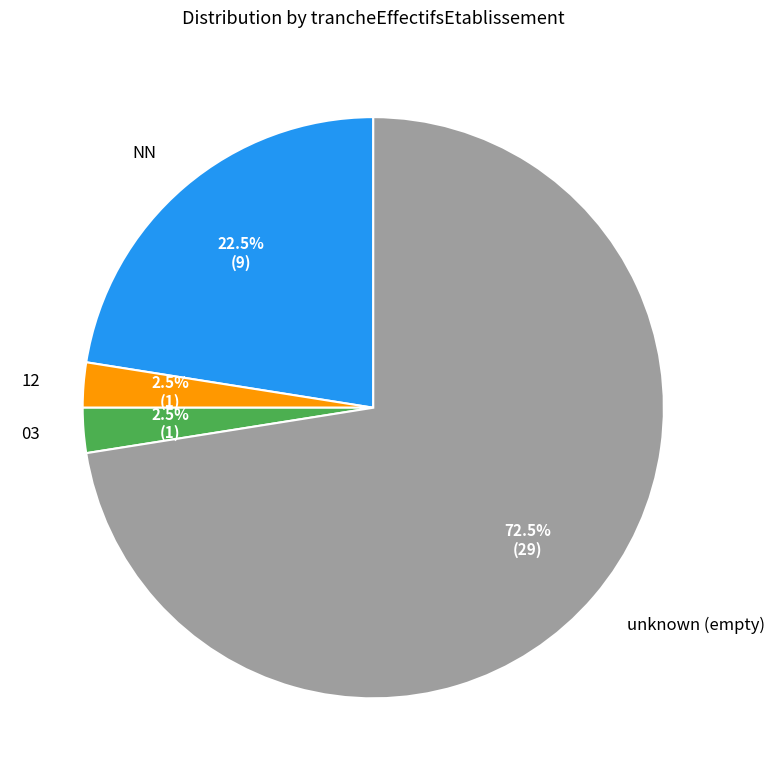

Approximately how many times larger is the value at NN compared to 12?

9.0